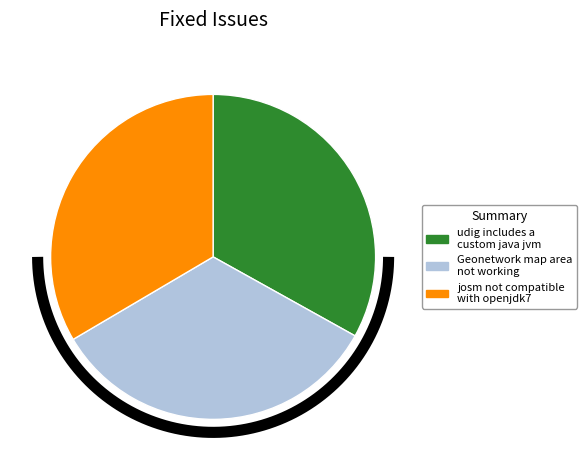

Which has a higher value, Geonetwork map area not working or josm is not compatible with openjdk7?

josm is not compatible with openjdk7